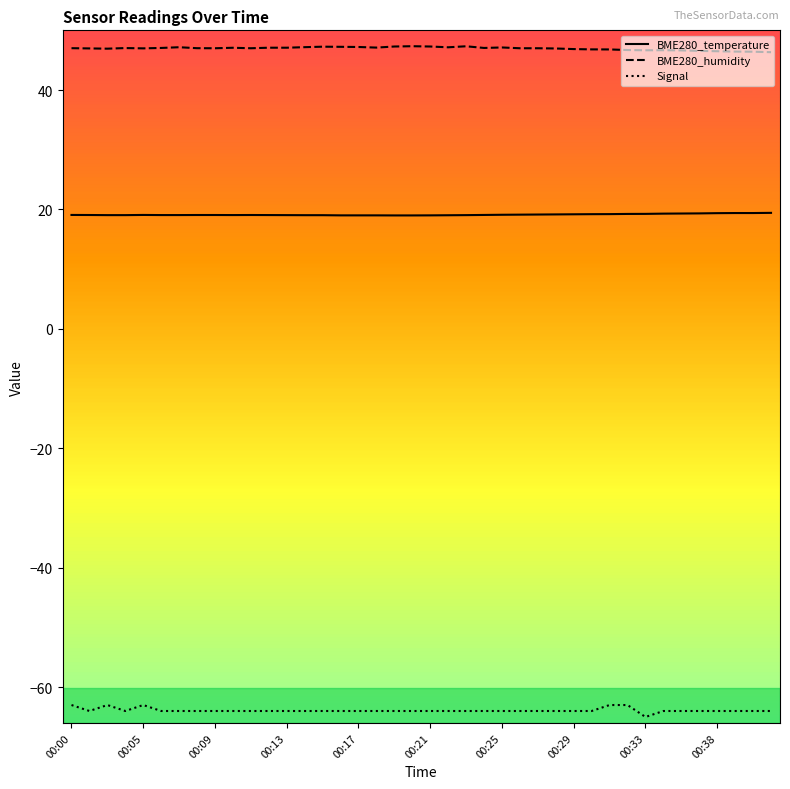

True or false: Signal and BME280_humidity intersect in this chart.

False